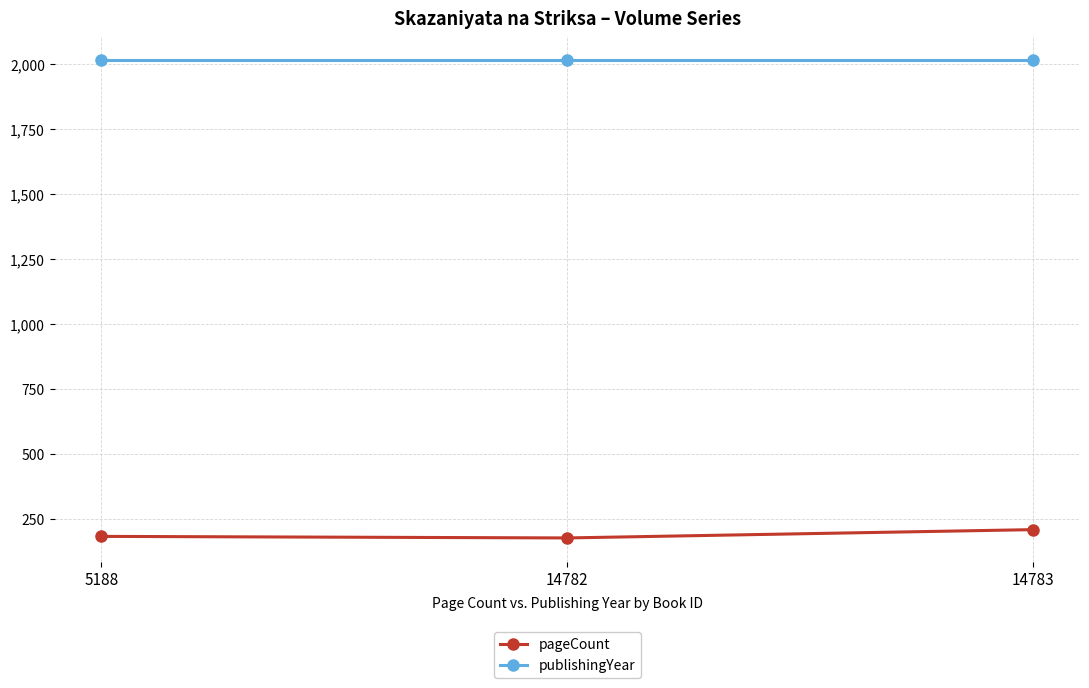

Which category has the highest value in the pageCount series?

14783